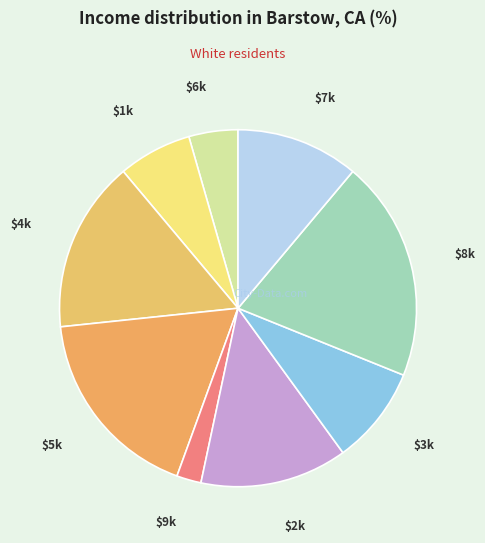

How many segments does this pie chart have?

9